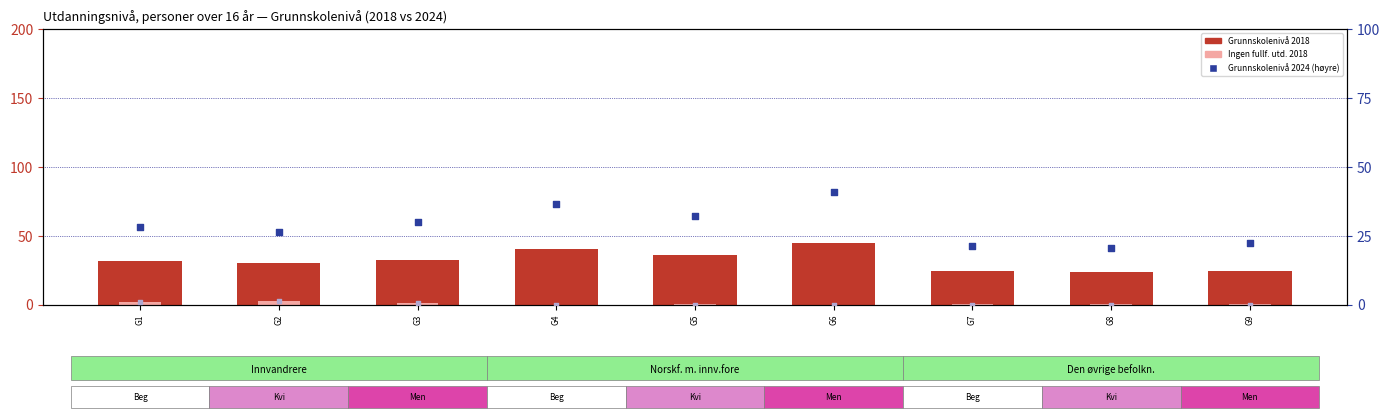

What is the total value across all series at G3?

63.3